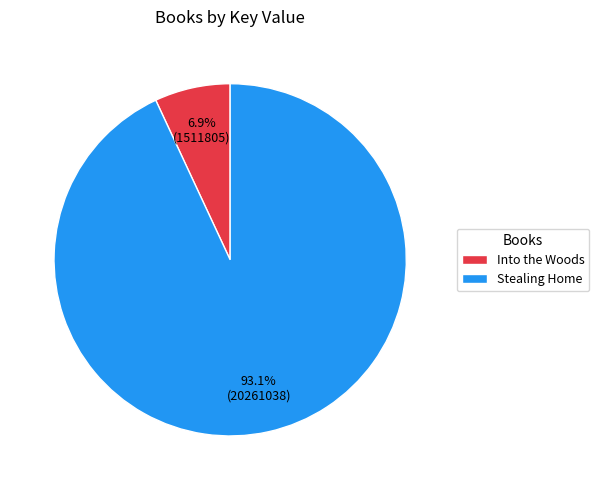

How many slices are in this pie chart?

2